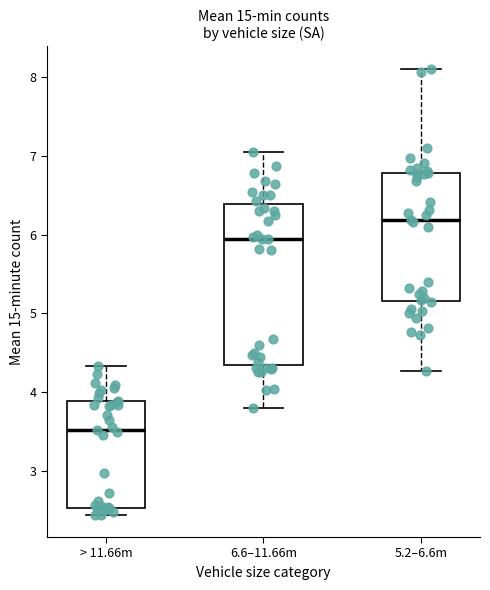

Which box is the tallest, from its lower edge to its upper edge?

6.6–11.66m